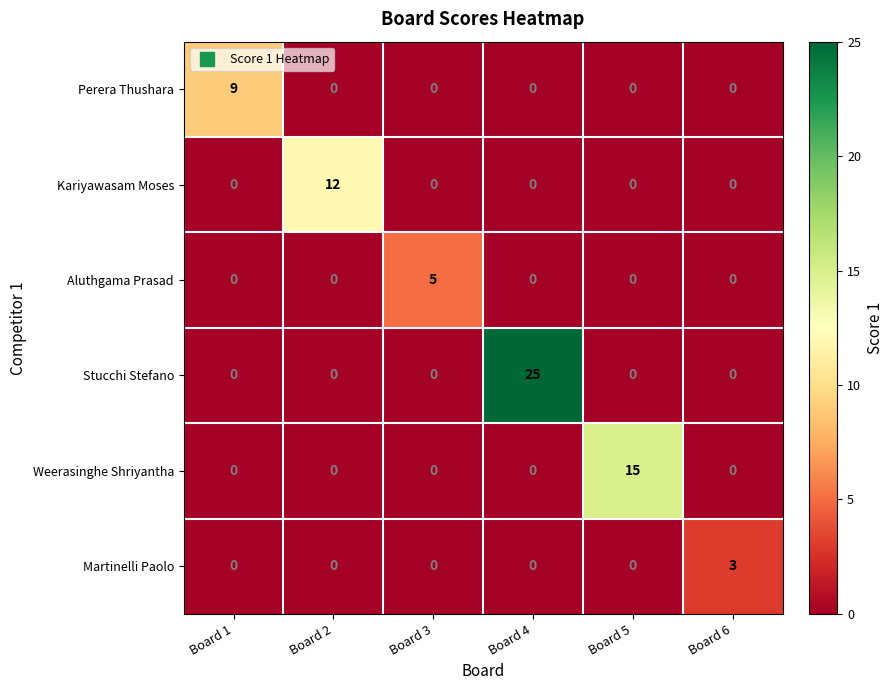

What is the difference between the maximum and minimum values in the Stucchi Stefano series?

25